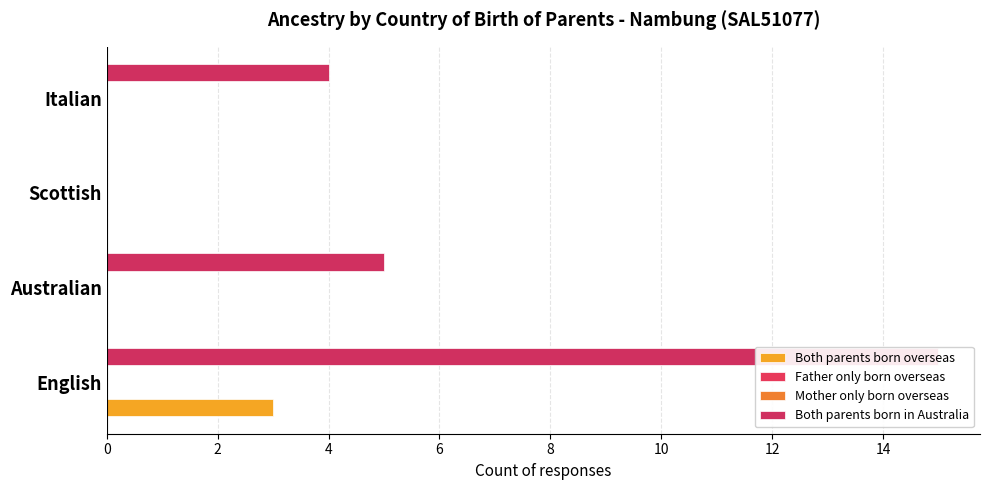

Are the bars grouped side by side (vs. stacked)?

Yes